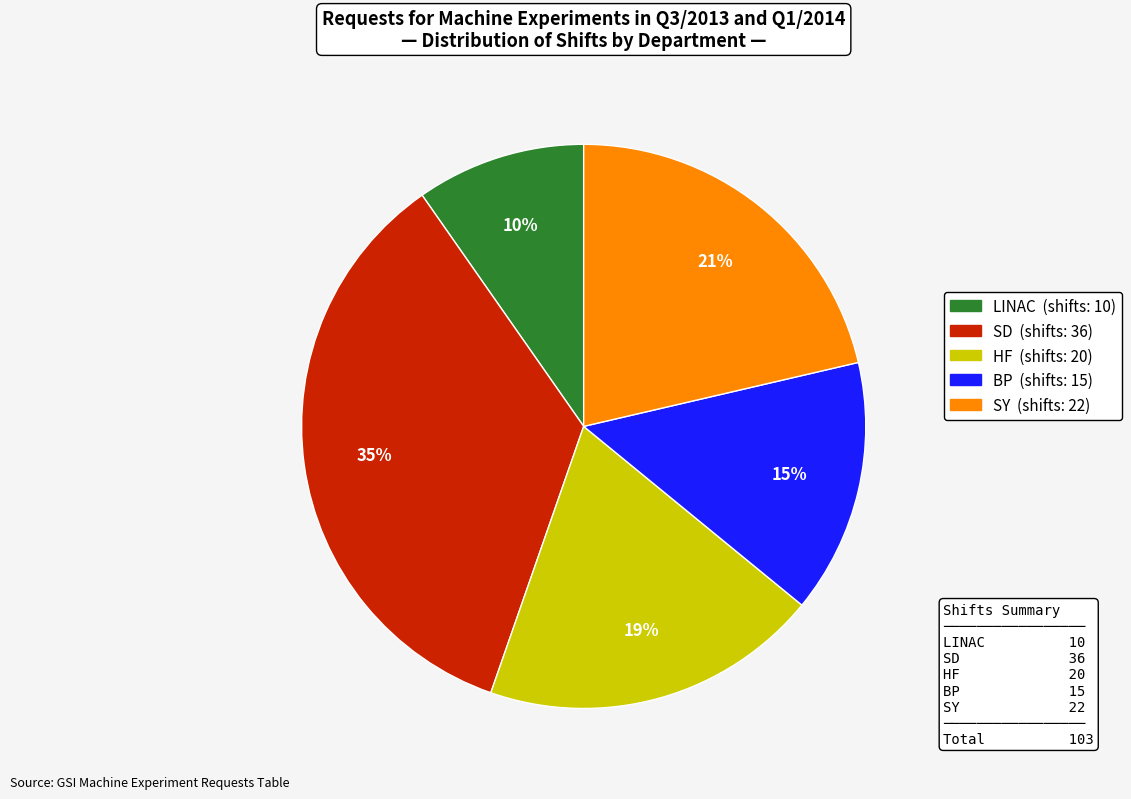

Count the number of slices in the pie.

5